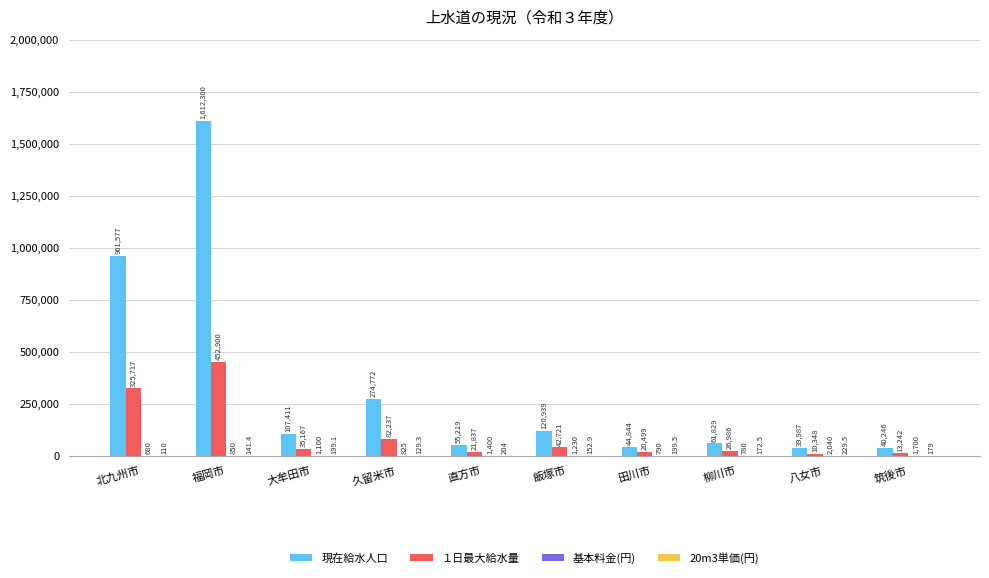

At which label is 現在給水人口 closest to 826143?

北九州市